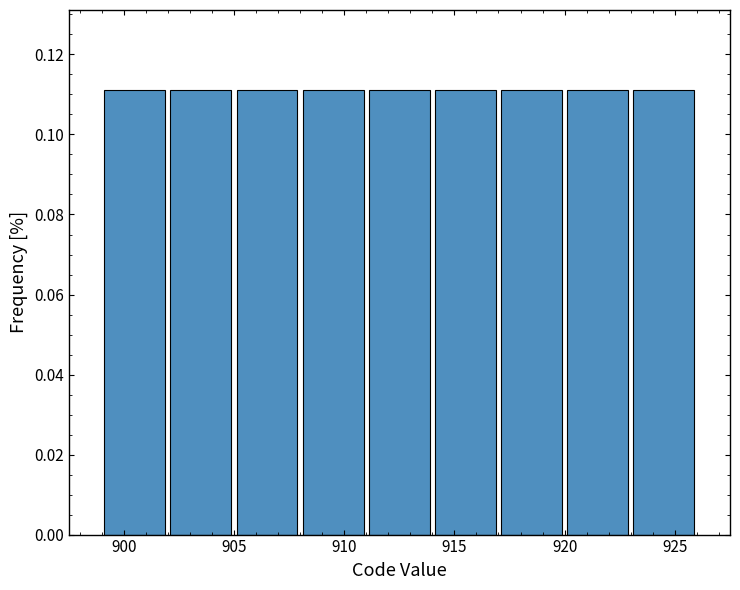

Reading left to right, transcribe this chart: for each bar, give the range it covers on the x-axis and its height. The values are not printed on the chart, so give them approximately, as read against the axis.

899 to 902: 0.112
902 to 905: 0.112
905 to 908: 0.112
908 to 911: 0.112
911 to 914: 0.112
914 to 917: 0.112
917 to 920: 0.112
920 to 923: 0.112
923 to 926: 0.112